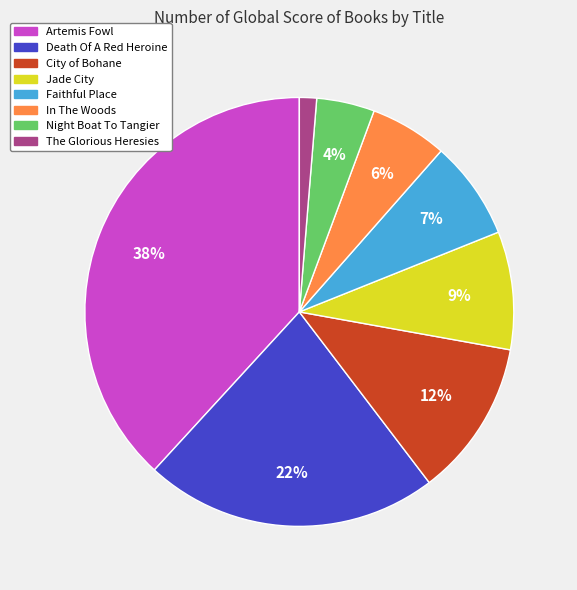

To the nearest percent, what is the difference between the largest and smallest slice percentages?

37%